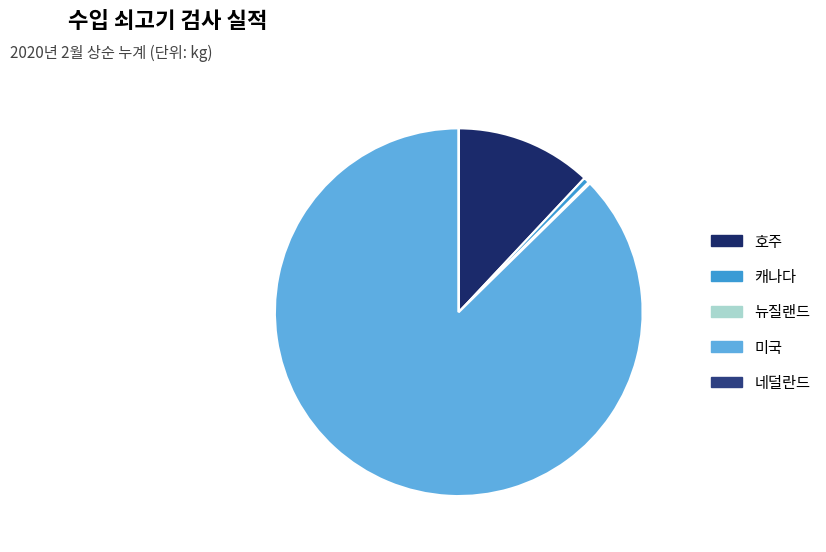

Does any single category account for the majority?

Yes